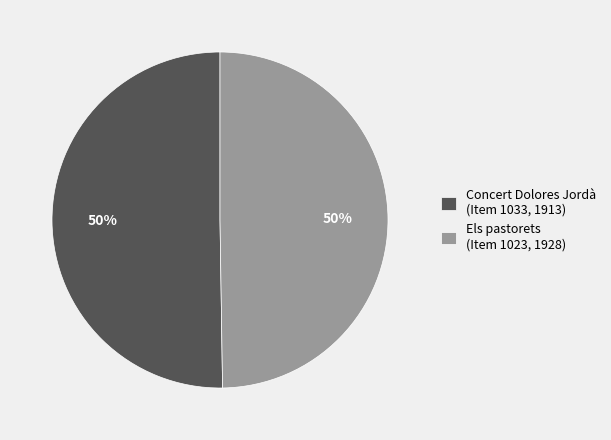

True or false: Concert Dolores Jordà (Item 1033, 1913) accounts for 50% of the total.

True